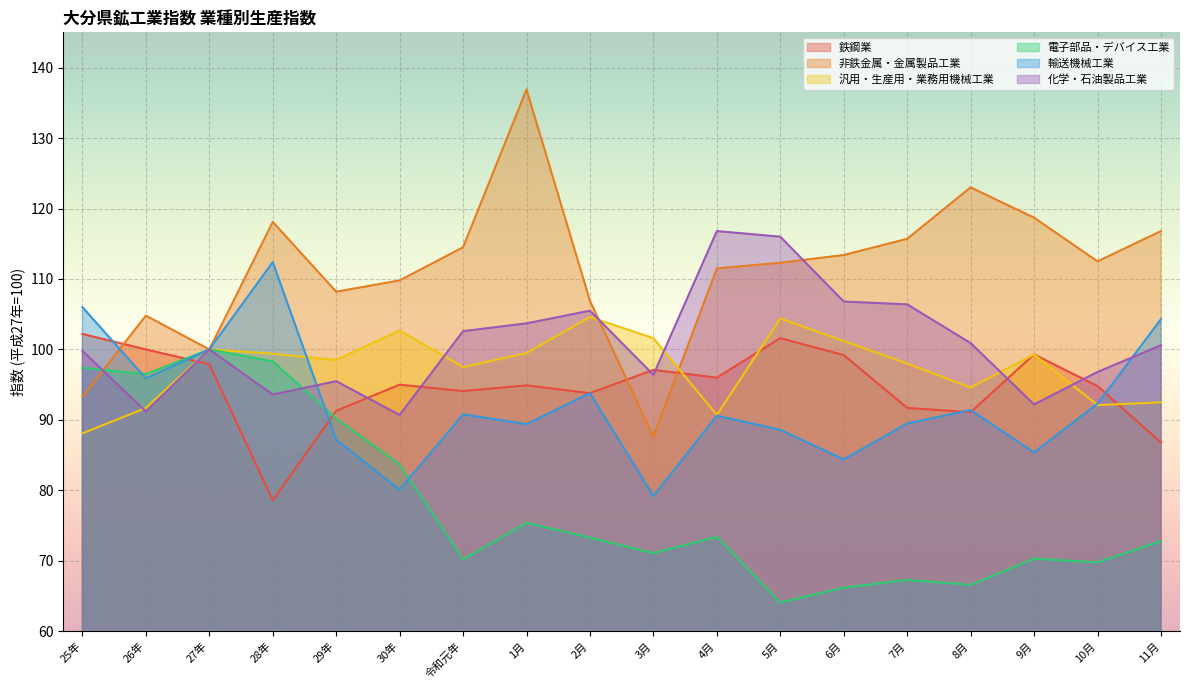

The value of 非鉄金属・金属製品工業 at 3月 is 87.6. True or false?

True